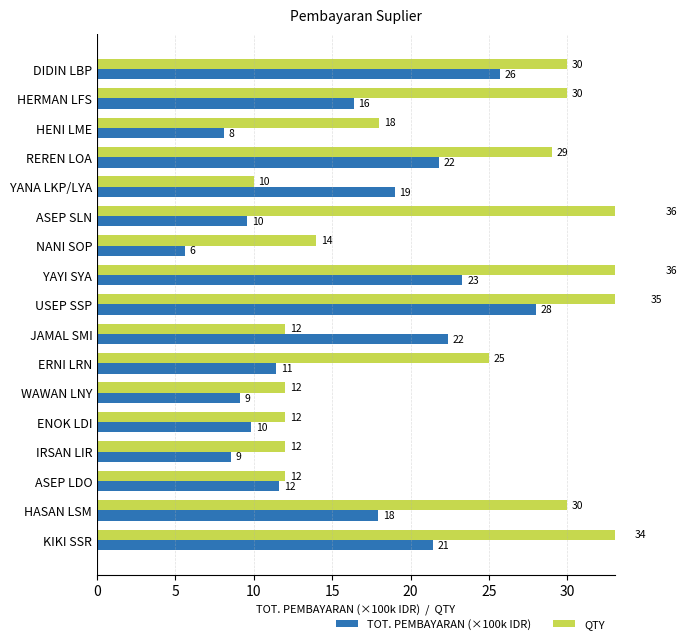

Reading left to right, list all the values displayed in this chart.

TOT. PEMBAYARAN (×100k IDR): 25.7	16.4	8.1	21.8	19.0	9.6	5.6	23.3	28.0	22.4	11.4	9.1	9.8	8.6	11.6	17.9	21.4
QTY: 30.0	30.0	18.0	29.0	10.0	36.0	14.0	36.0	35.0	12.0	25.0	12.0	12.0	12.0	12.0	30.0	34.0